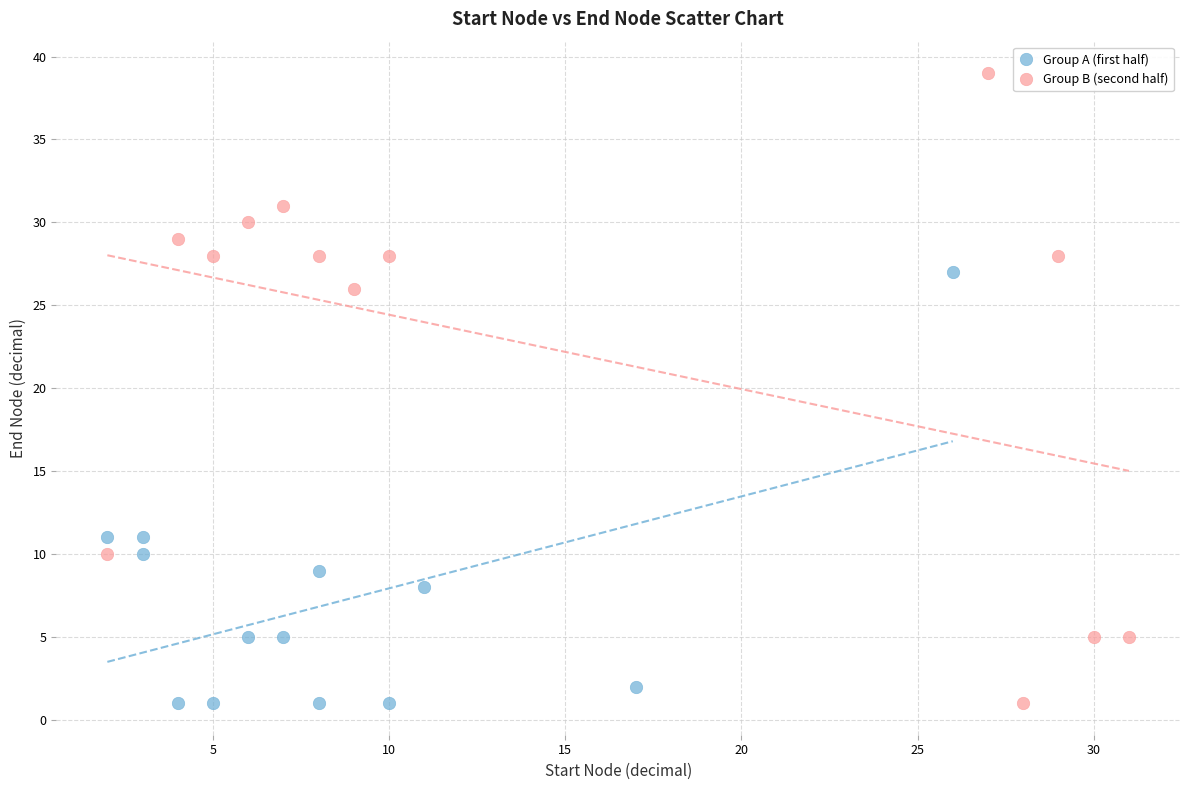

Which series has the largest Y range (max minus min)?

Group B (second half)